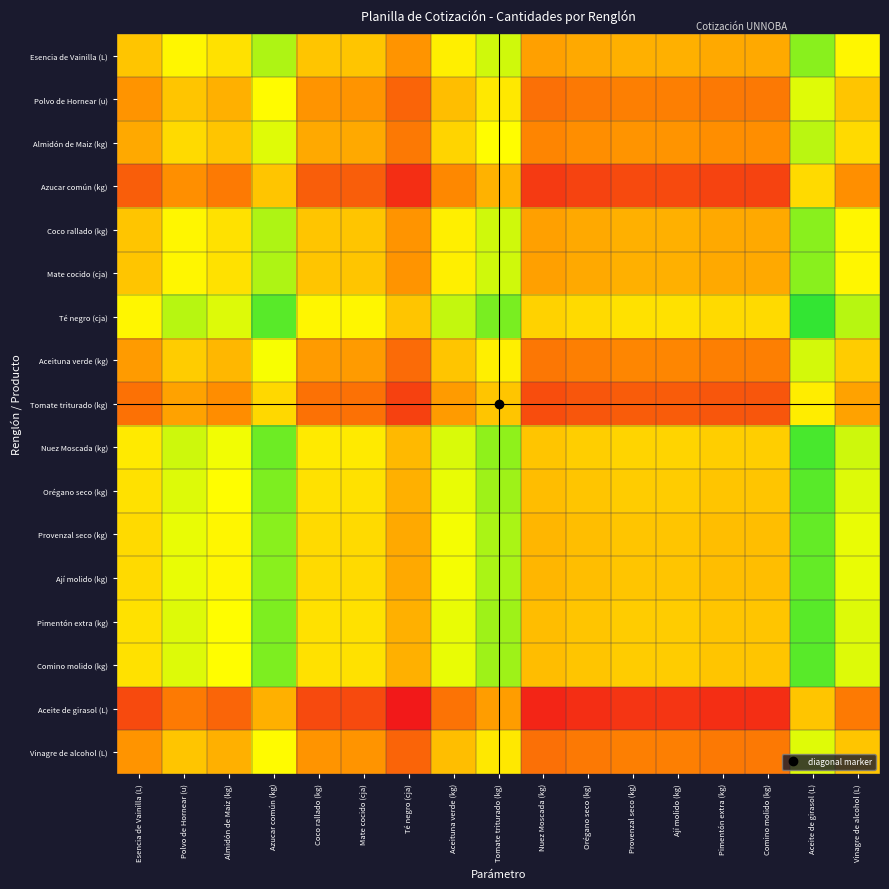

How many categories are shown in the chart?

17